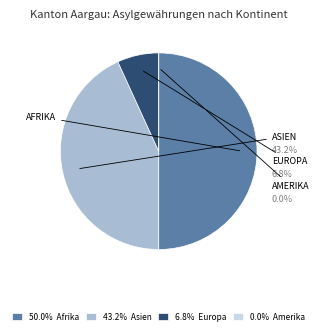

Is there any slice that represents more than half of the pie?

No